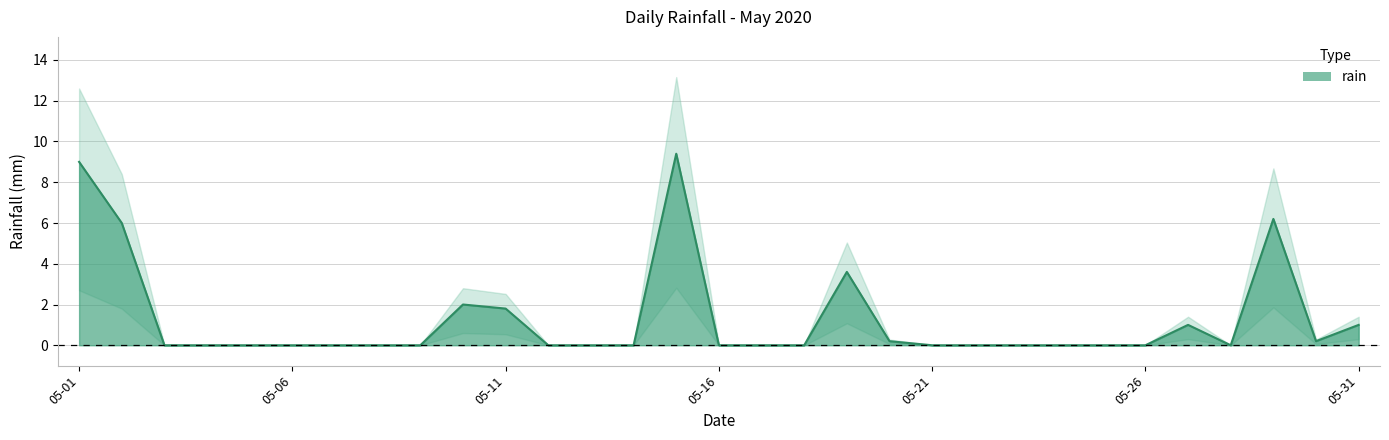

What is the value of the 27th point from the left?

1.0